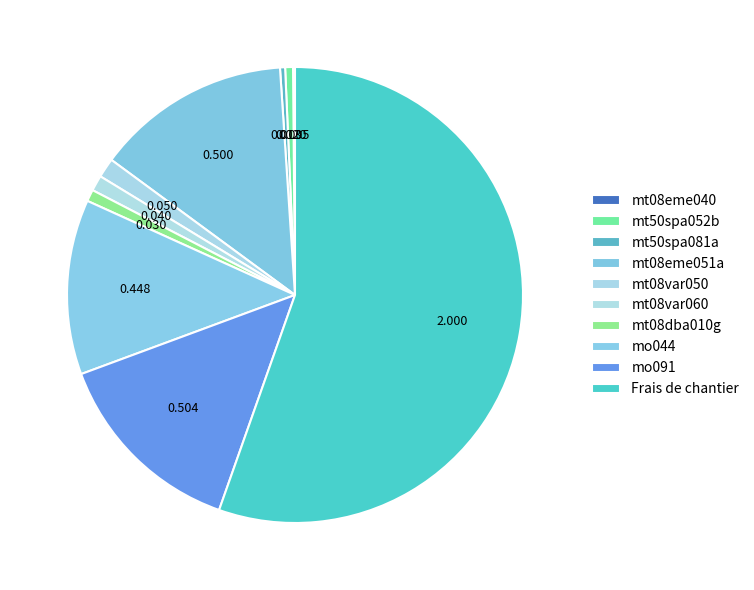

What is the change in value from mt08eme051a to Frais de chantier?

+1.5